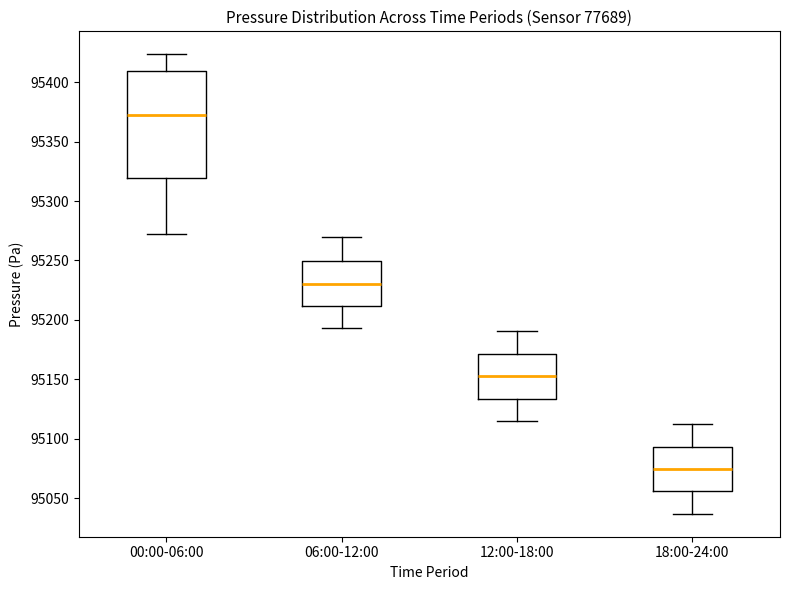

Where does the median line of the box for 00:00-06:00 sit on the y-axis? The values are not printed on the chart, so give them approximately, as read against the axis.

95370